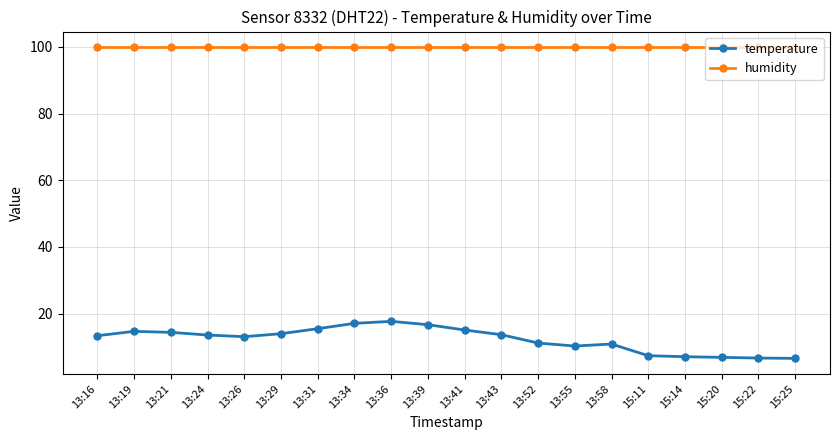

Is it true that humidity equals 53.3 at 13:41?

False